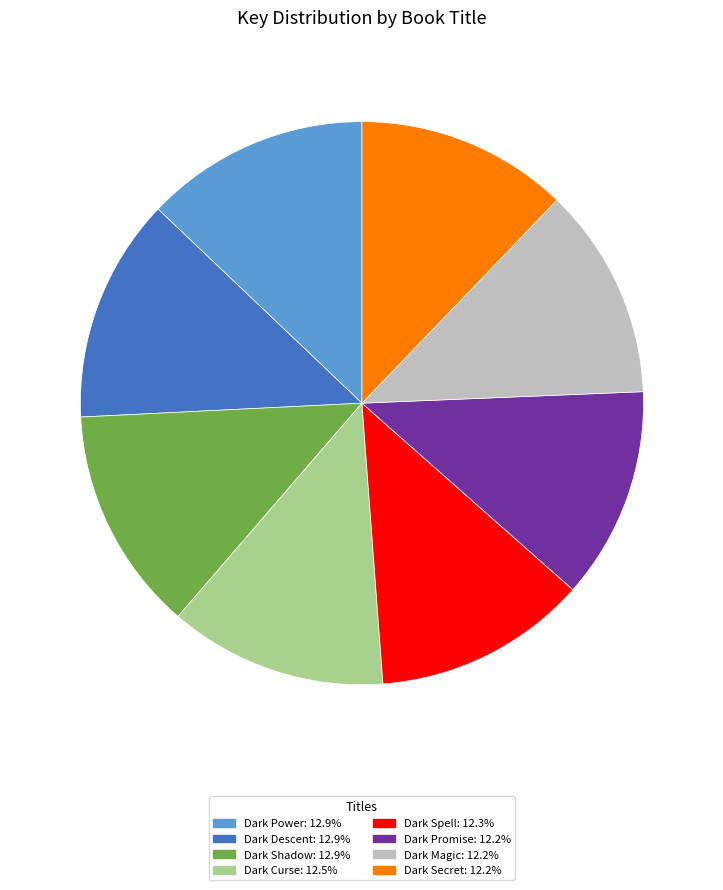

Is the sum of Dark Magic and Dark Shadow greater than half?

No